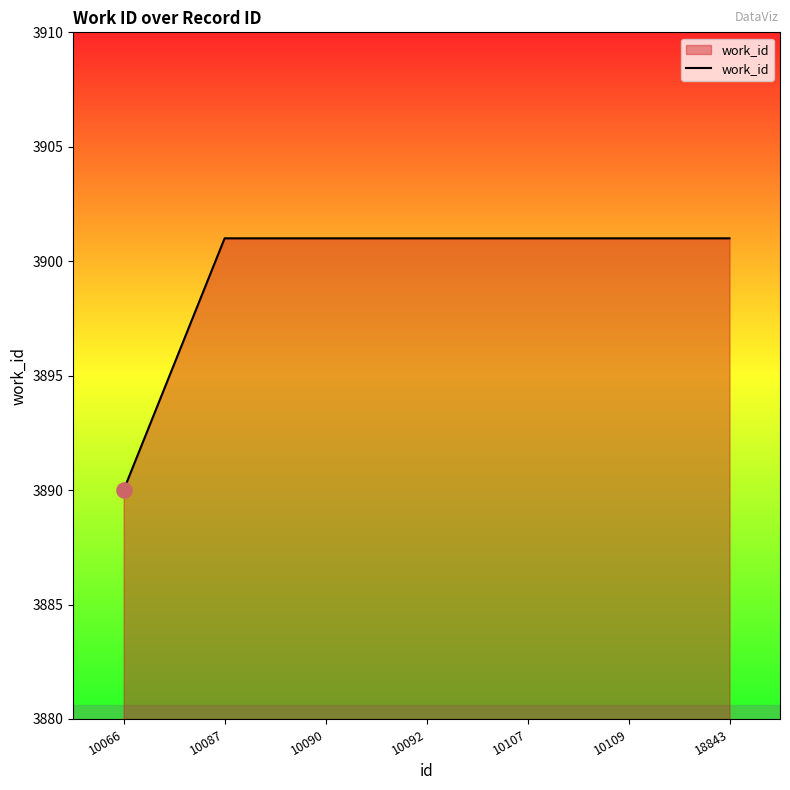

Approximately how many times larger is the value at 10109 compared to 10092?

1.0